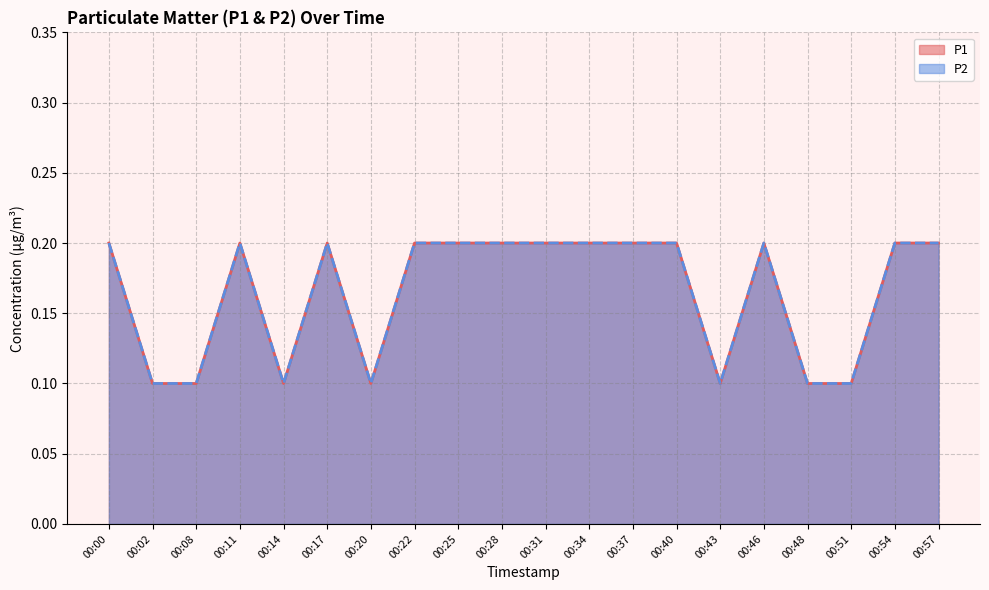

Which label corresponds to the largest value in the chart?

00:00